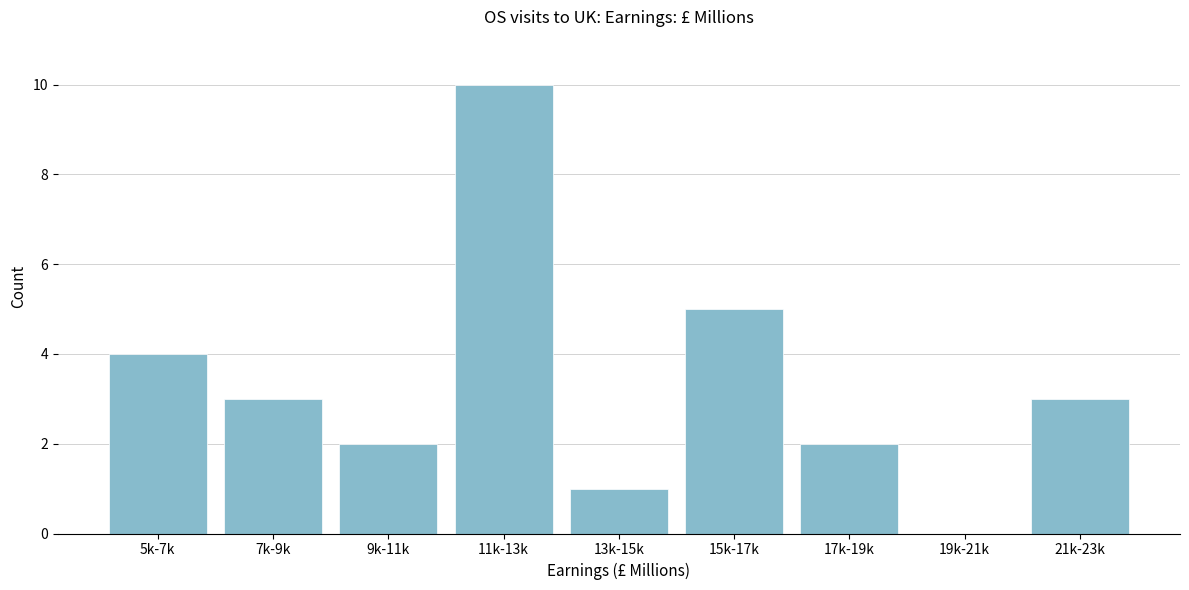

Reading left to right, what are all the values shown in this chart?

5k-7k=4	7k-9k=3	9k-11k=2	11k-13k=10	13k-15k=1	15k-17k=5	17k-19k=2	19k-21k=0	21k-23k=3